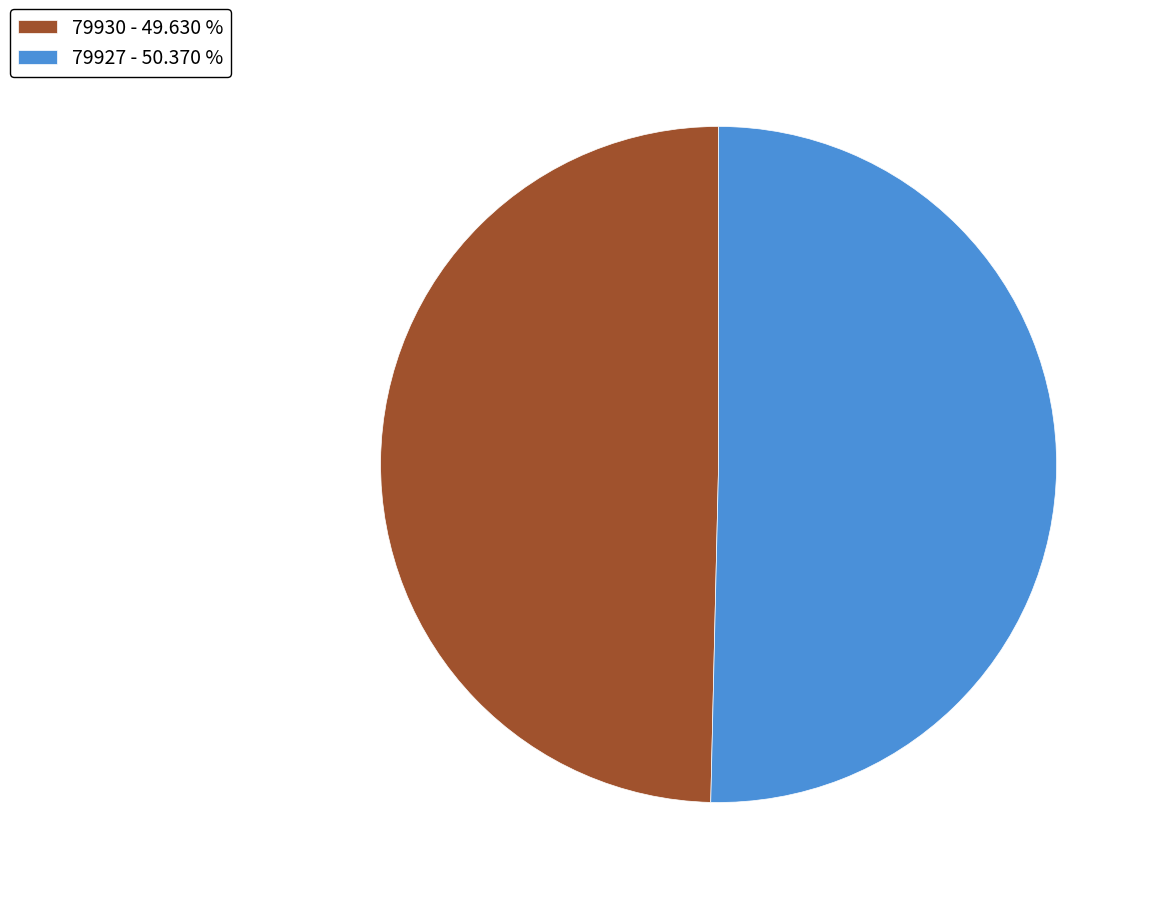

Do 79930 - 49.630 % and 79927 - 50.370 % together represent more than half of the pie?

Yes